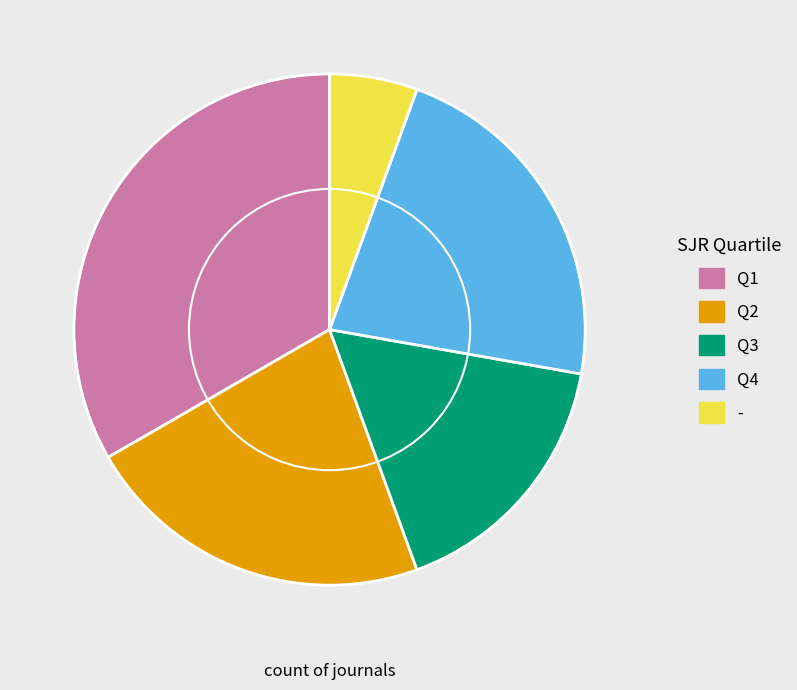

True or false: Q1 accounts for 25% of the total.

False